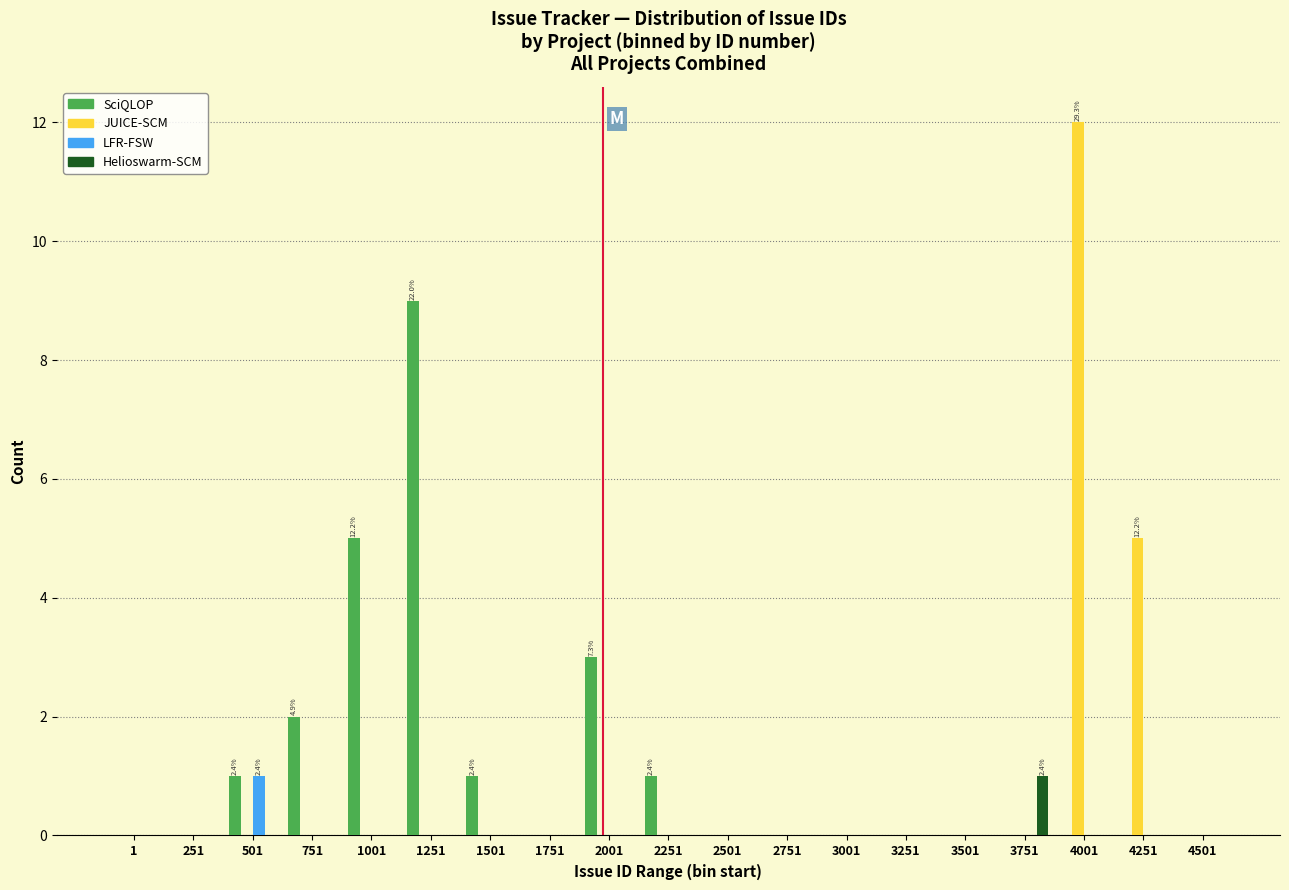

At which category is the sum across all series the highest?

4001